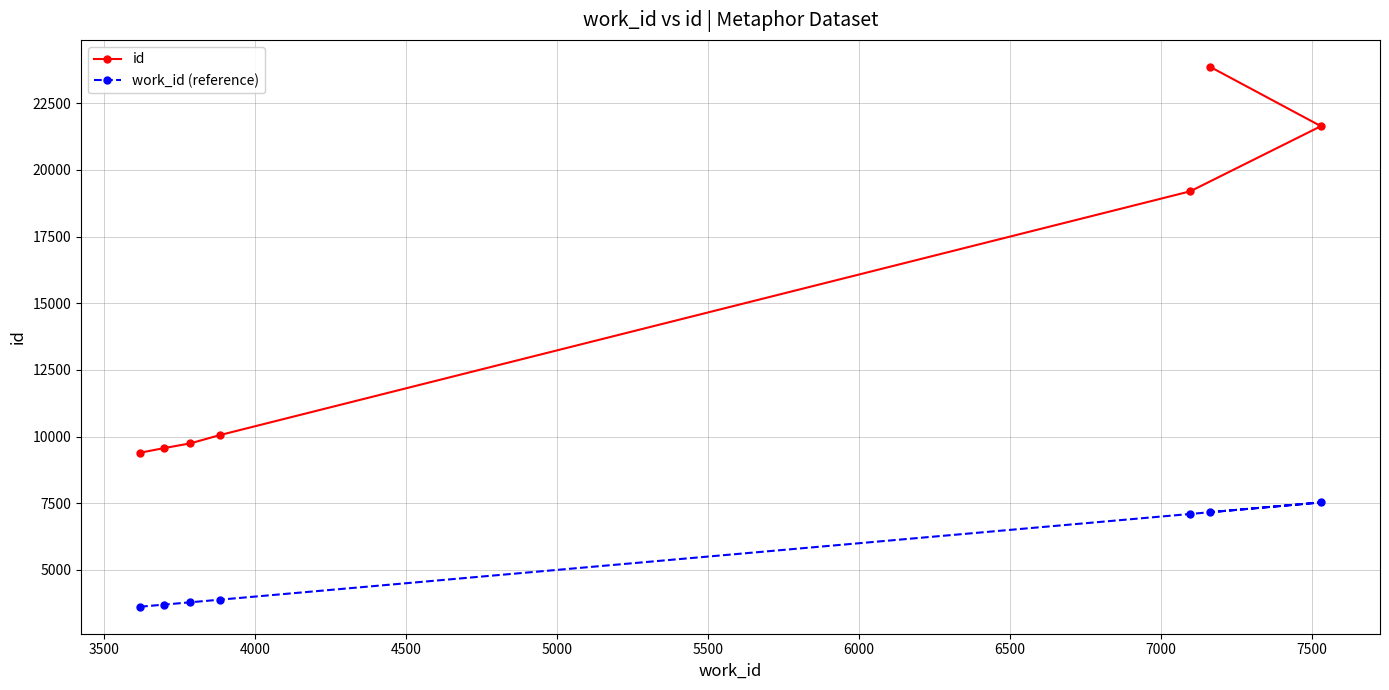

At how many categories does at least one series exceed 16418?

3